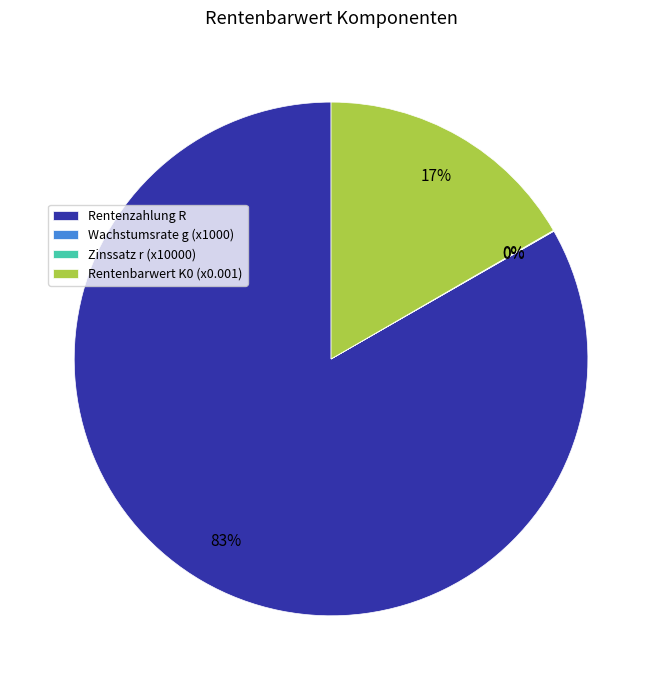

Combined, do Rentenzahlung R and Rentenbarwert K0 (x0.001) account for over 50%?

Yes